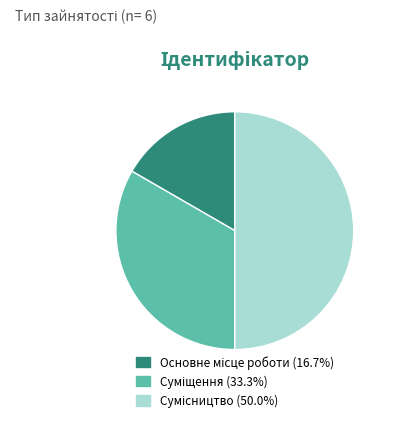

How many segments does this pie chart have?

3